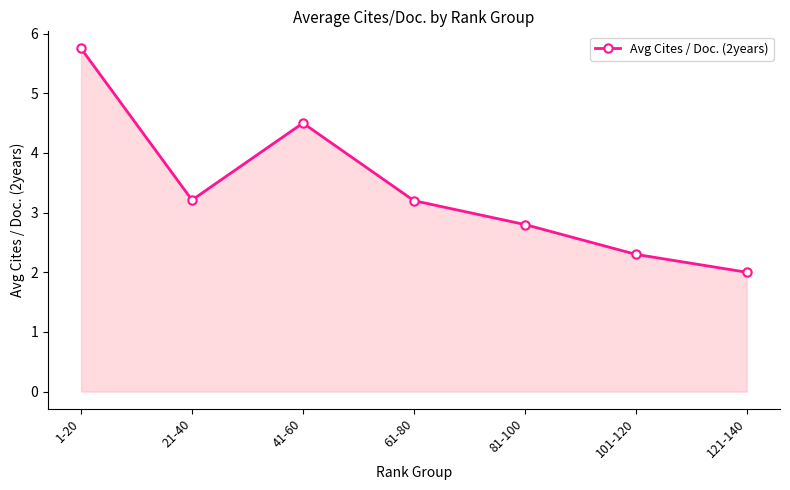

At which category does the chart reach its minimum across all series?

121-140